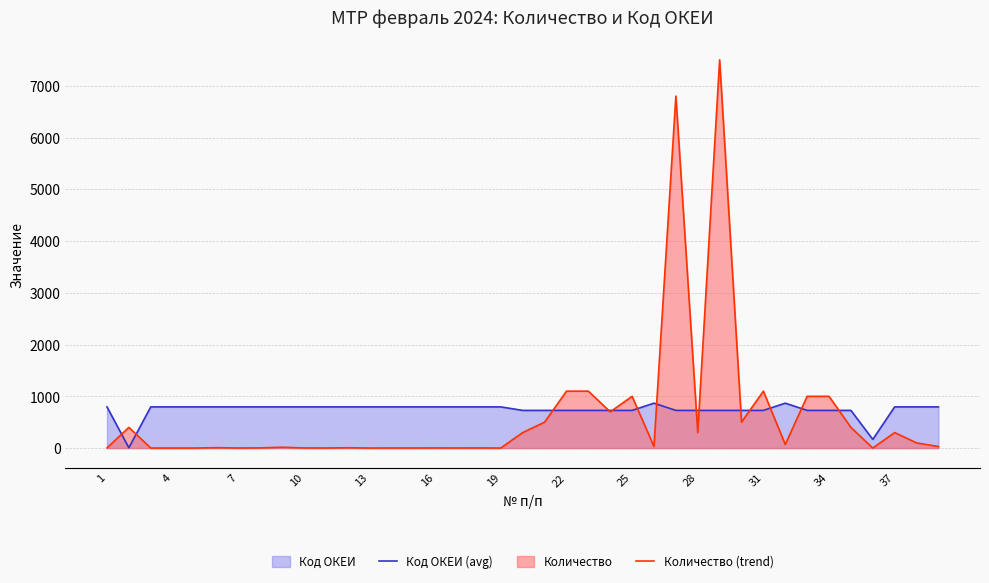

Rank the series by their average value, from highest to lowest.

Код ОКЕИ (avg), Количество (trend)